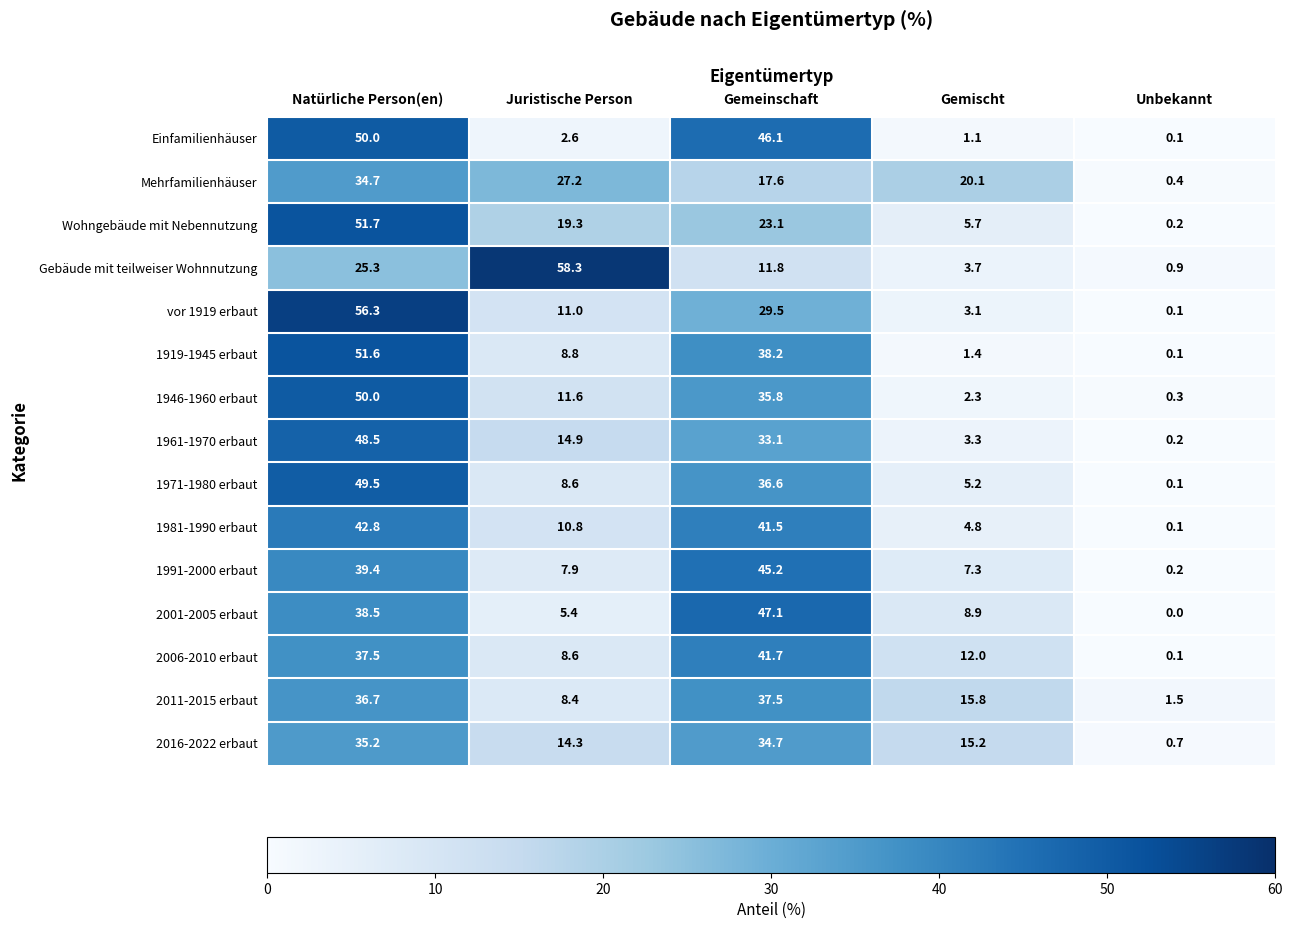

What is the difference between the highest and lowest values at Juristische Person?

55.7